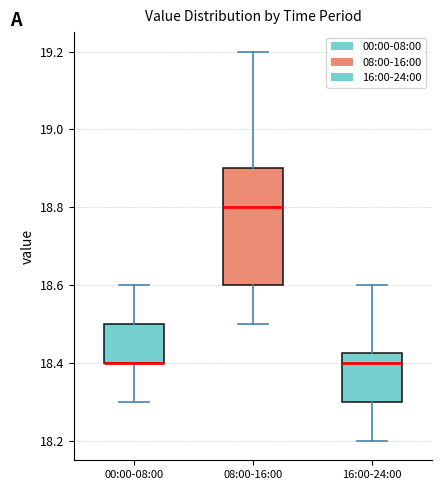

Reading left to right, read every box against the y-axis: the position of its median line, the range the box covers, and the ends of its whiskers. The values are not printed on the chart, so give them approximately, as read against the axis.

00:00-08:00: median 18.40 (drawn on the box's lower edge), box 18.40 to 18.50, whiskers 18.30 to 18.60
08:00-16:00: median 18.80, box 18.60 to 18.90, whiskers 18.50 to 19.20
16:00-24:00: median 18.40, box 18.30 to 18.42, whiskers 18.20 to 18.60